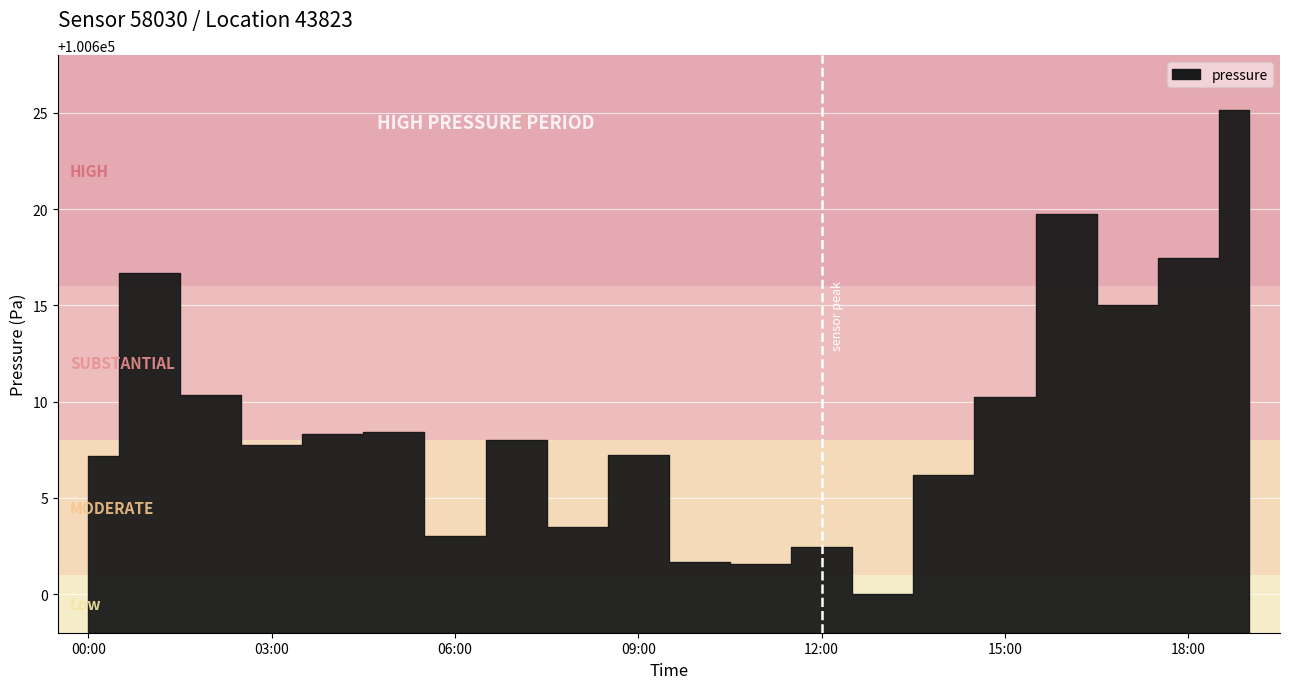

At how many categories does at least one series exceed 52080?

20